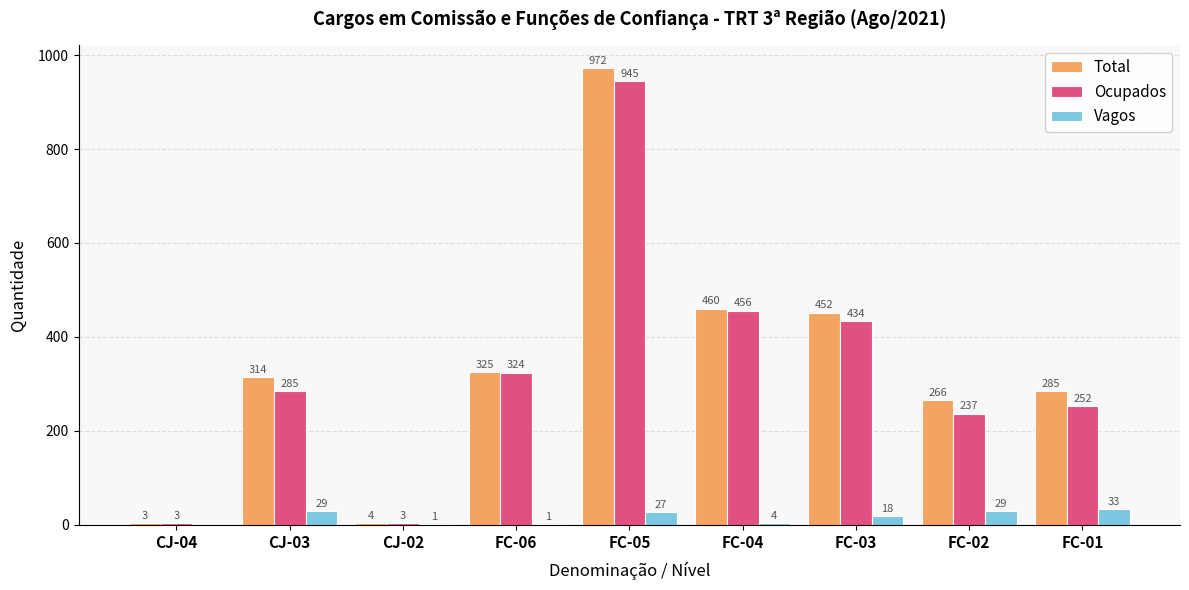

How many groups of bars are there?

9